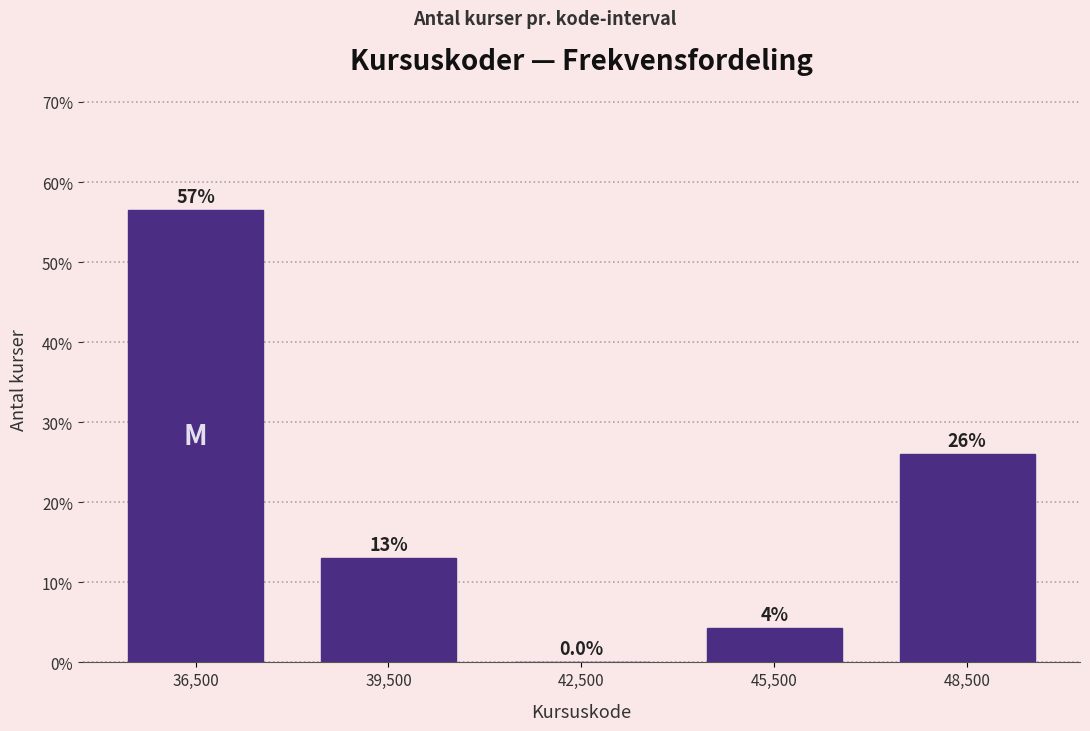

Which range on the x-axis has the tallest bar?

35000 to 38000